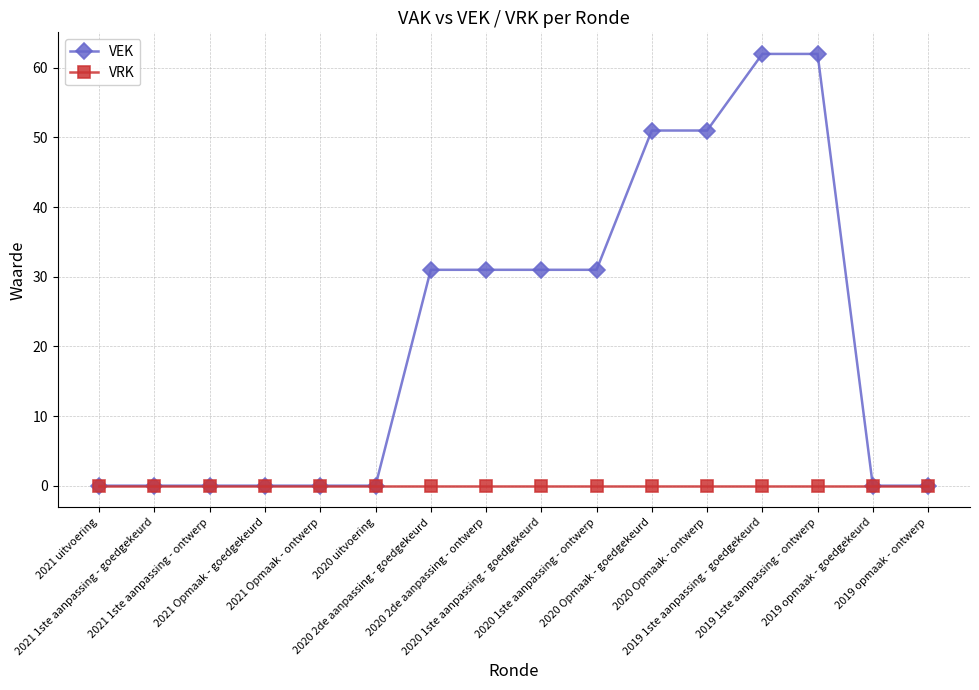

What is the sum of all VEK values?

350